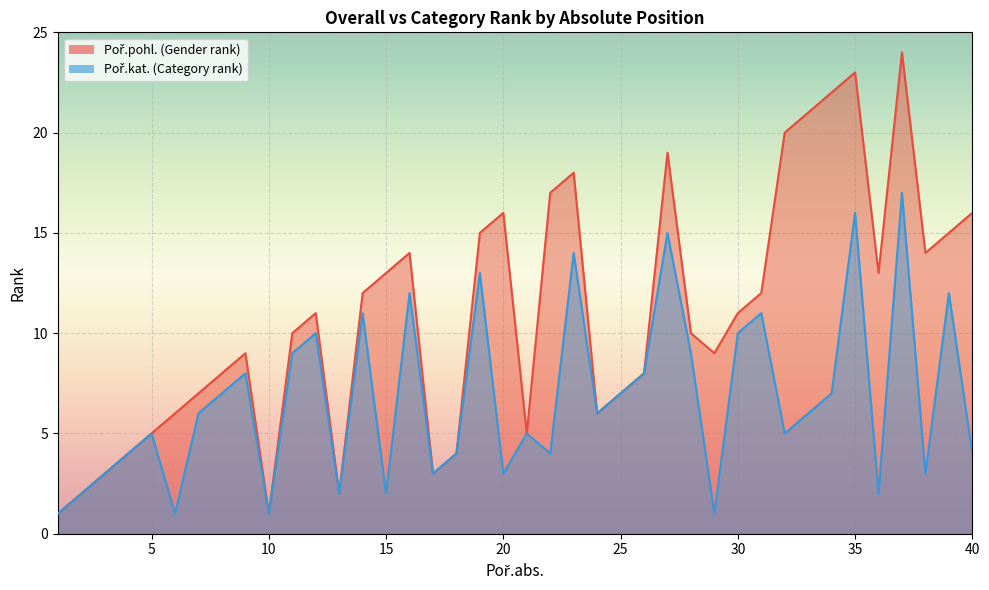

What is the maximum value for Poř.kat.?

17